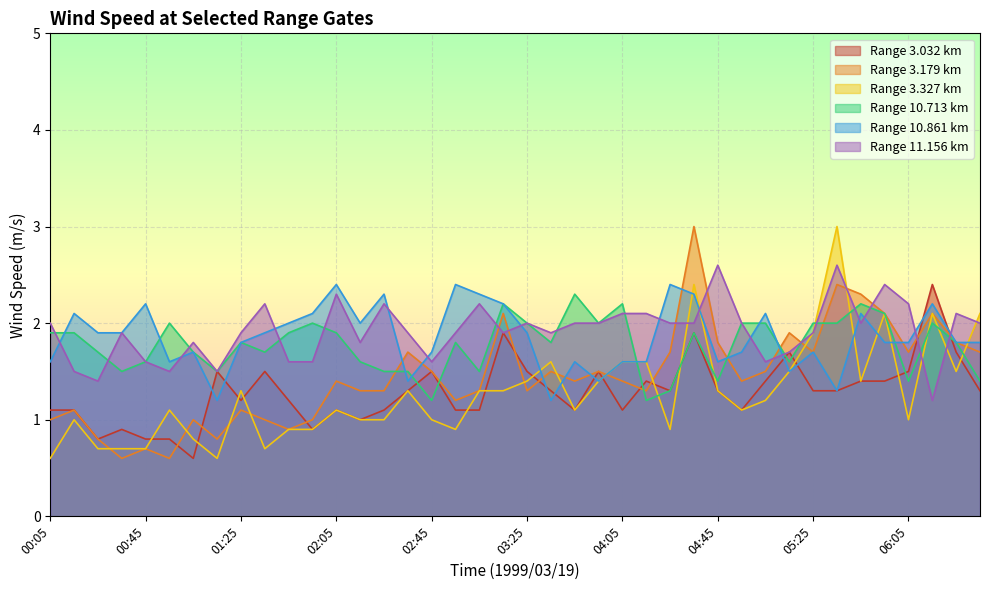

Does the chart display data point markers on the line(s)?

No